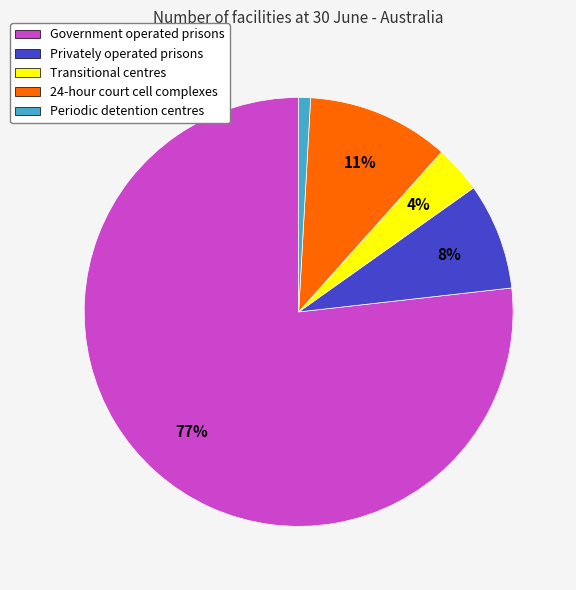

To the nearest percent, what portion does Transitional centres represent?

4%